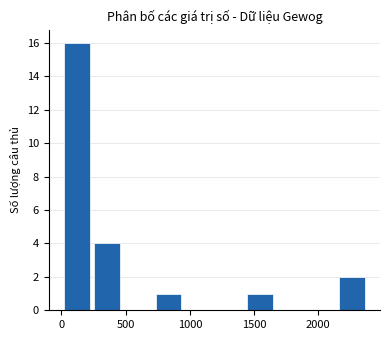

Reading left to right, list every bar in this chart as the range it spans on the x-axis followed by its height. Neither the bar edges nor the heights are printed on the chart, so give them approximately, as read against the axes.

0 to 250: 16
250 to 500: 4
500 to 700: 0
700 to 950: 1
950 to 1200: 0
1200 to 1450: 0
1450 to 1650: 1
1650 to 1900: 0
1900 to 2150: 0
2150 to 2400: 2